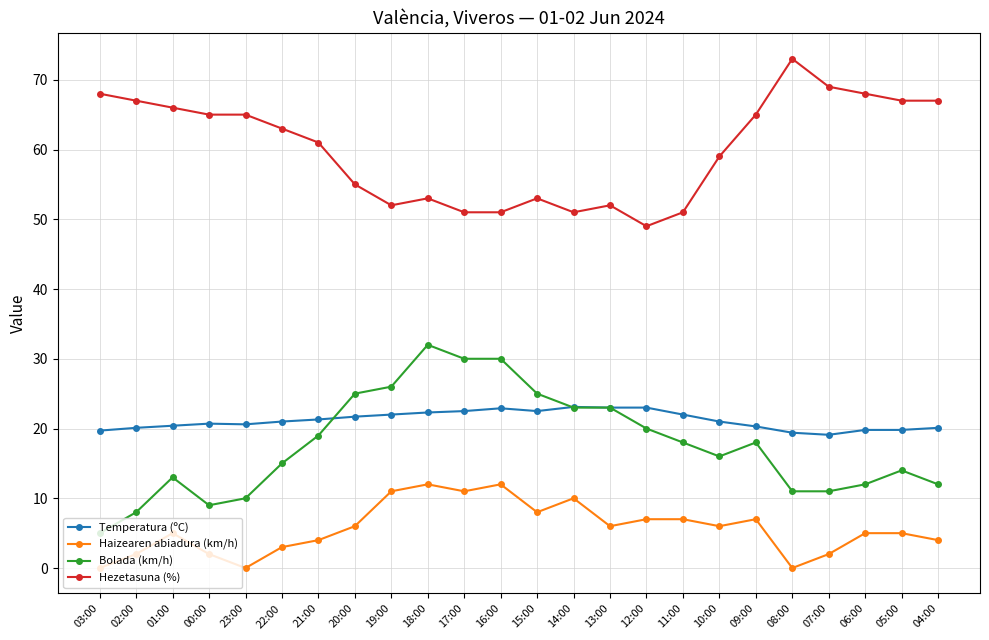

Which label corresponds to the largest value in the chart?

08:00